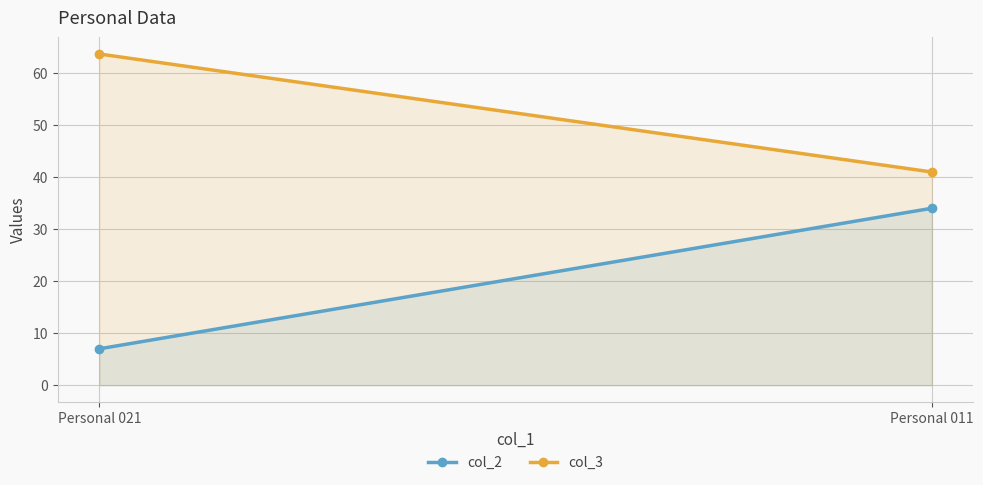

What is the difference between the maximum and minimum values in the col_2 series?

27.0